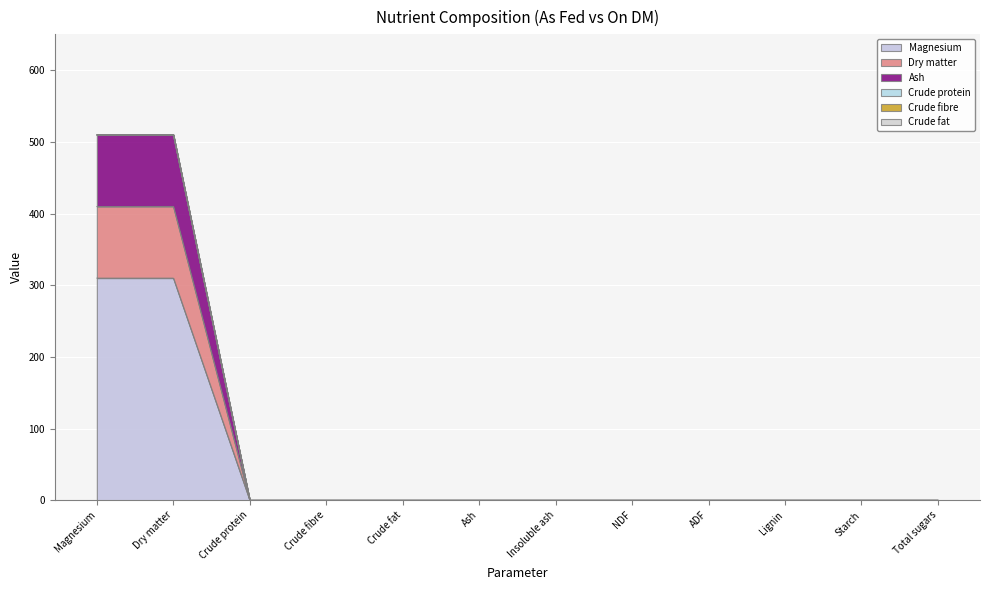

What is the maximum value shown in the chart?

510.0